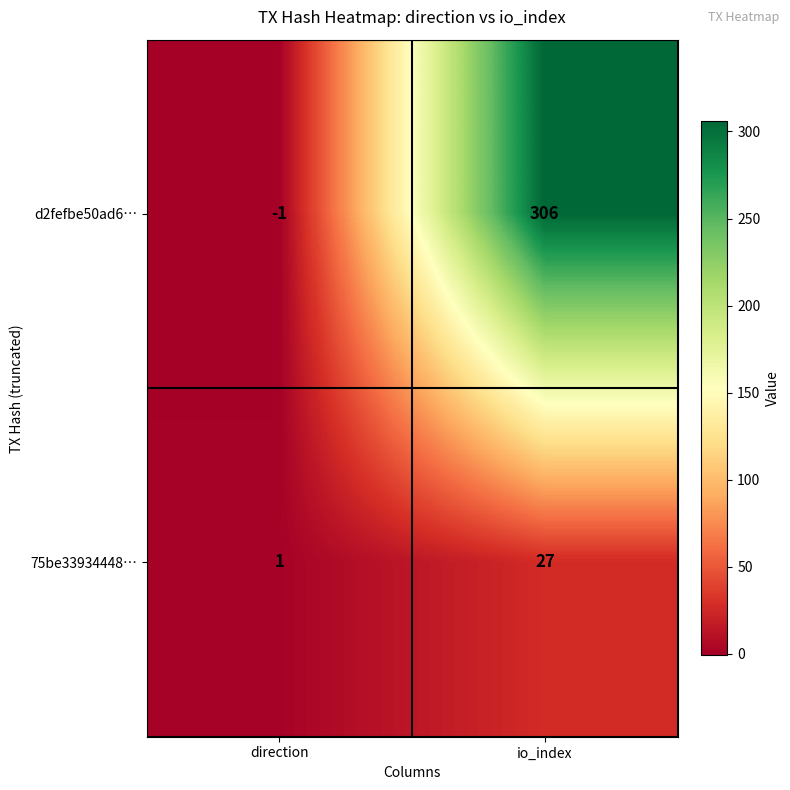

Reading left to right, extract all data points from this chart.

d2fefbe50ad6…: direction=-1	io_index=306
75be33934448…: direction=1	io_index=27